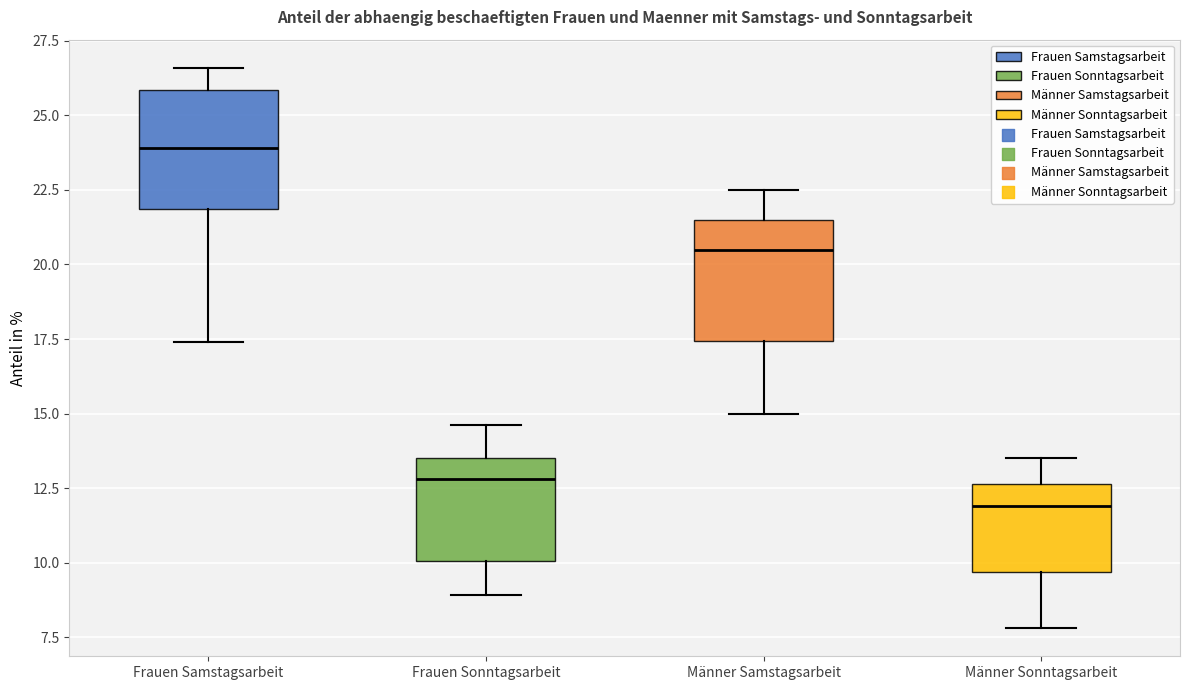

Reading left to right, transcribe this box plot: for each box, give where its median line is, the range the box spans, and where its two whiskers end, as read against the y-axis. The values are not printed on the chart, so give them approximately, as read against the axis.

Frauen Samstagsarbeit: median 24.0, box 22.0 to 26.0, whiskers 17.5 to 26.5
Frauen Sonntagsarbeit: median 13.0, box 10.0 to 13.5, whiskers 9.0 to 14.5
Männer Samstagsarbeit: median 20.5, box 17.5 to 21.5, whiskers 15.0 to 22.5
Männer Sonntagsarbeit: median 12.0, box 9.5 to 12.5, whiskers 8.0 to 13.5